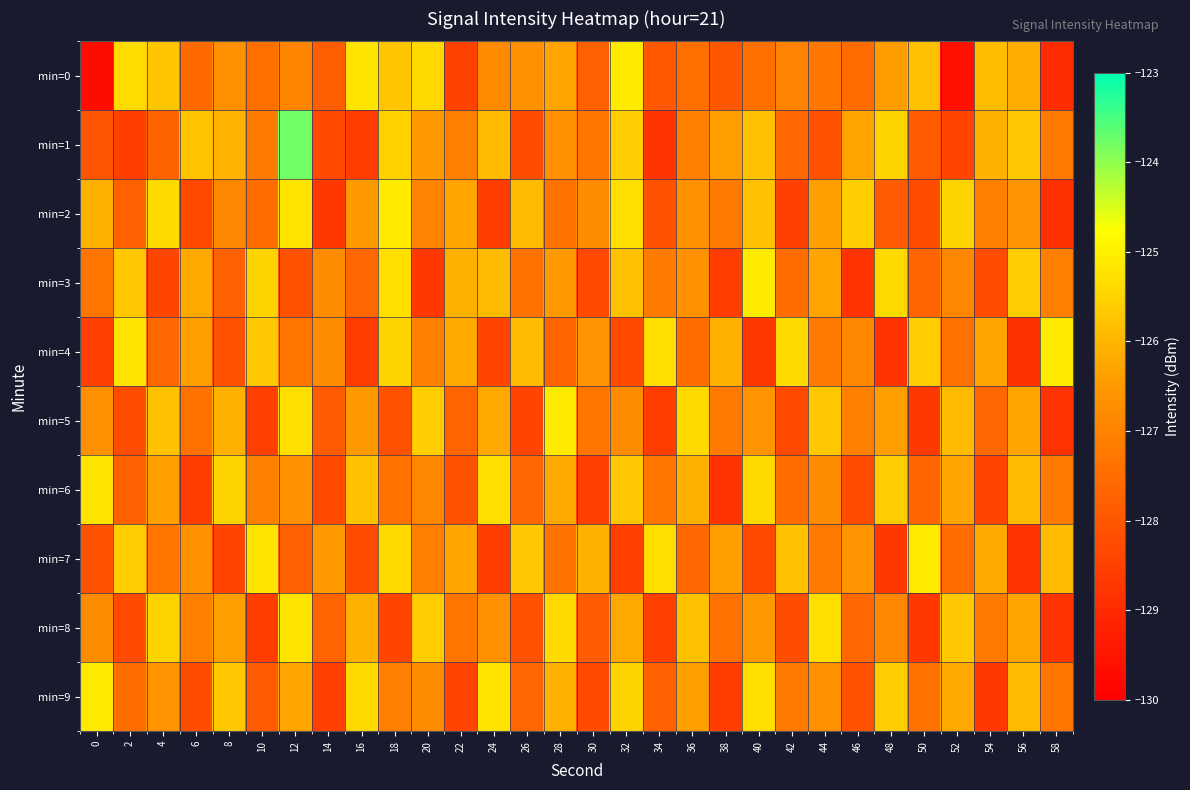

Rank the series at 50 from highest to lowest value.

min=7, min=4, min=0, min=9, min=3, min=6, min=1, min=2, min=5, min=8